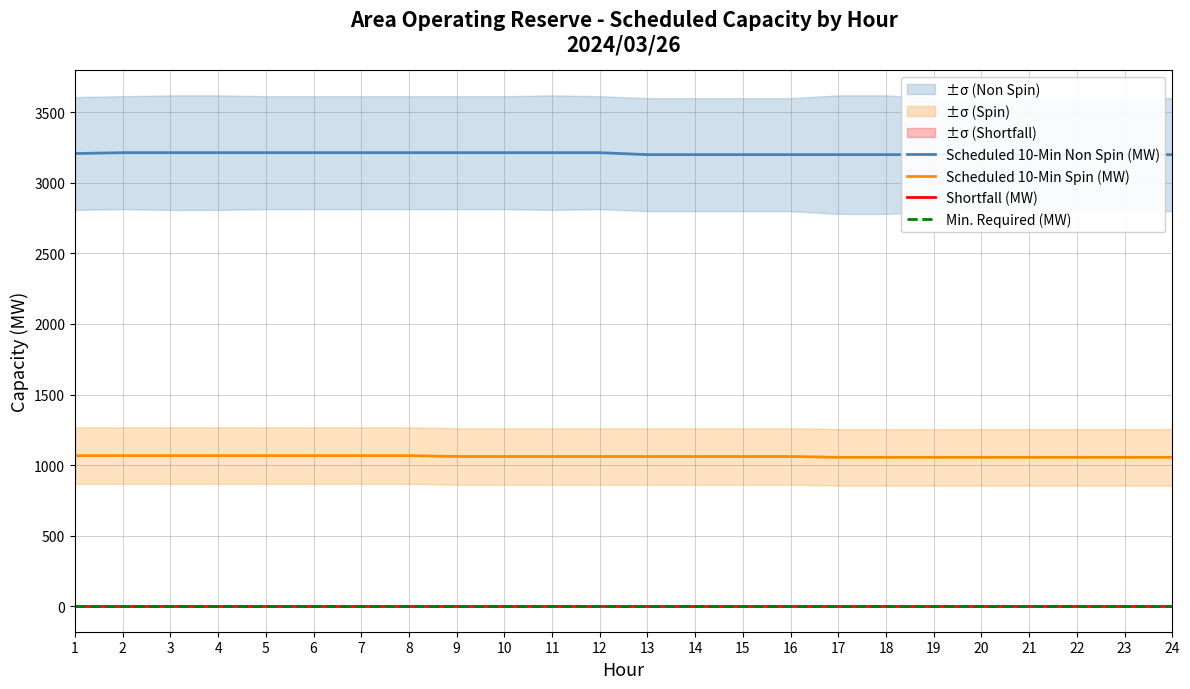

Reading left to right, extract all data points from this chart.

Scheduled 10-Min Non Spin (MW): 1=3208	2=3214	3=3214	4=3214	5=3214	6=3214	7=3214	8=3214	9=3214	10=3214	11=3214	12=3214	13=3200	14=3200	15=3200	16=3200	17=3200	18=3200	19=3200	20=3200	21=3200	22=3200	23=3200	24=3200
Scheduled 10-Min Spin (MW): 1=1067	2=1067	3=1067	4=1067	5=1067	6=1067	7=1067	8=1067	9=1061	10=1061	11=1061	12=1061	13=1061	14=1061	15=1061	16=1061	17=1055	18=1055	19=1055	20=1055	21=1055	22=1055	23=1055	24=1055
Shortfall (MW): 1=0	2=0	3=0	4=0	5=0	6=0	7=0	8=0	9=0	10=0	11=0	12=0	13=0	14=0	15=0	16=0	17=0	18=0	19=0	20=0	21=0	22=0	23=0	24=0
Min. Required (MW): 1=0	2=0	3=0	4=0	5=0	6=0	7=0	8=0	9=0	10=0	11=0	12=0	13=0	14=0	15=0	16=0	17=0	18=0	19=0	20=0	21=0	22=0	23=0	24=0